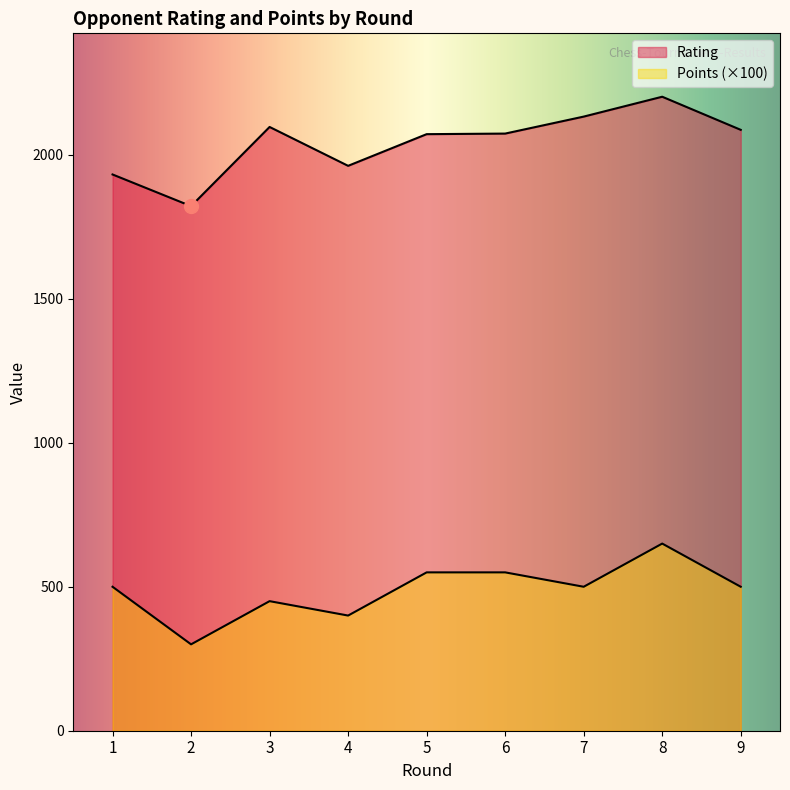

Which series has the widest spread of values?

Rating